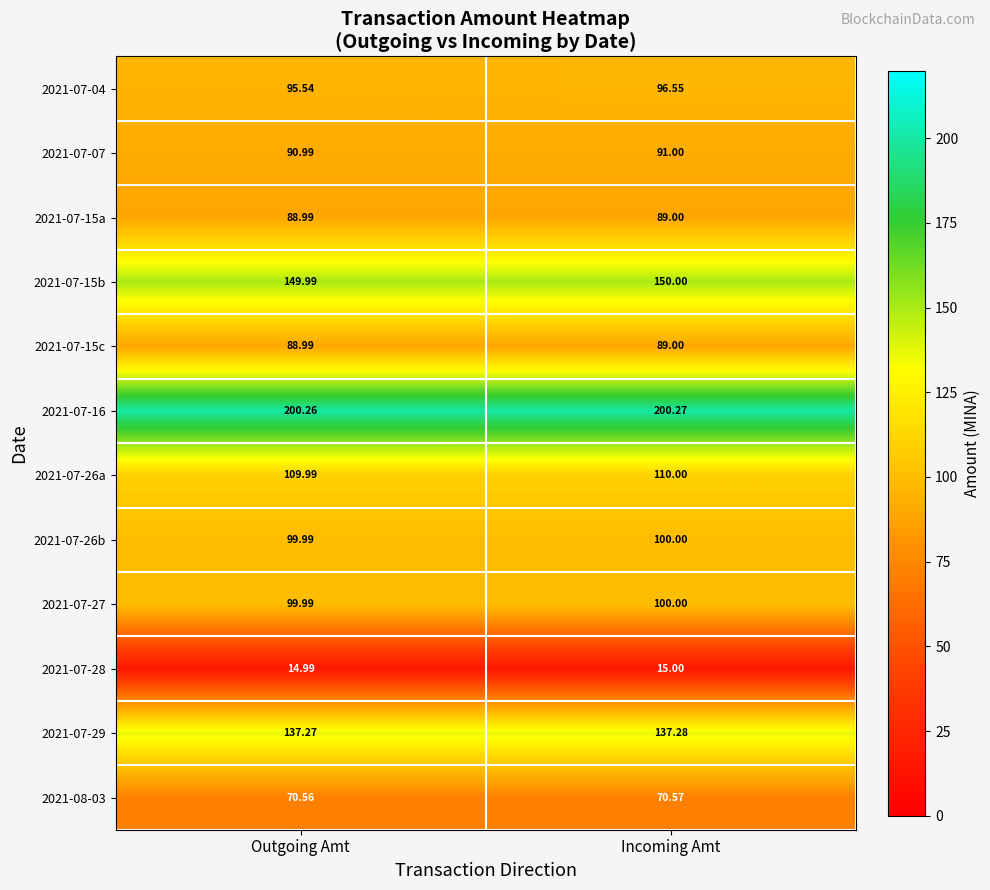

List the labels in order of 2021-07-28 value, smallest first.

Outgoing Amt, Incoming Amt